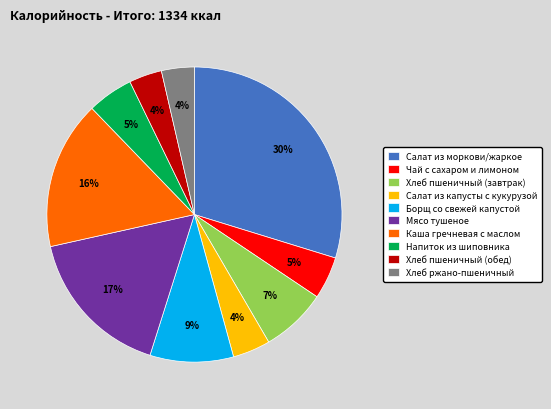

What is the ratio of the value at Салат из капусты с кукурузой to the value at Салат из моркови/жаркое?

0.1